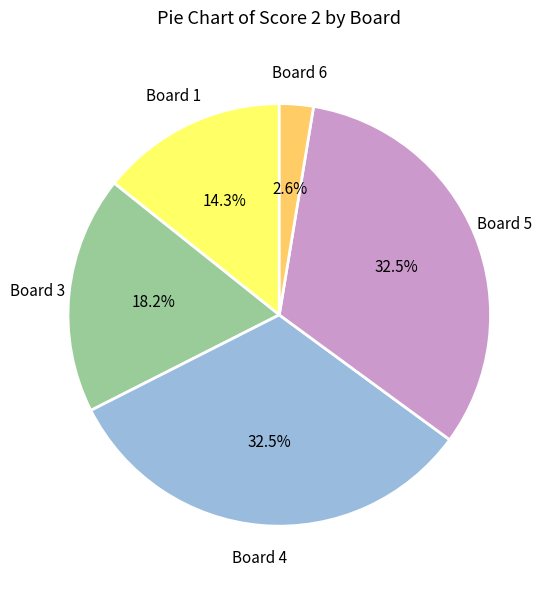

Which slice is the smallest?

Board 6